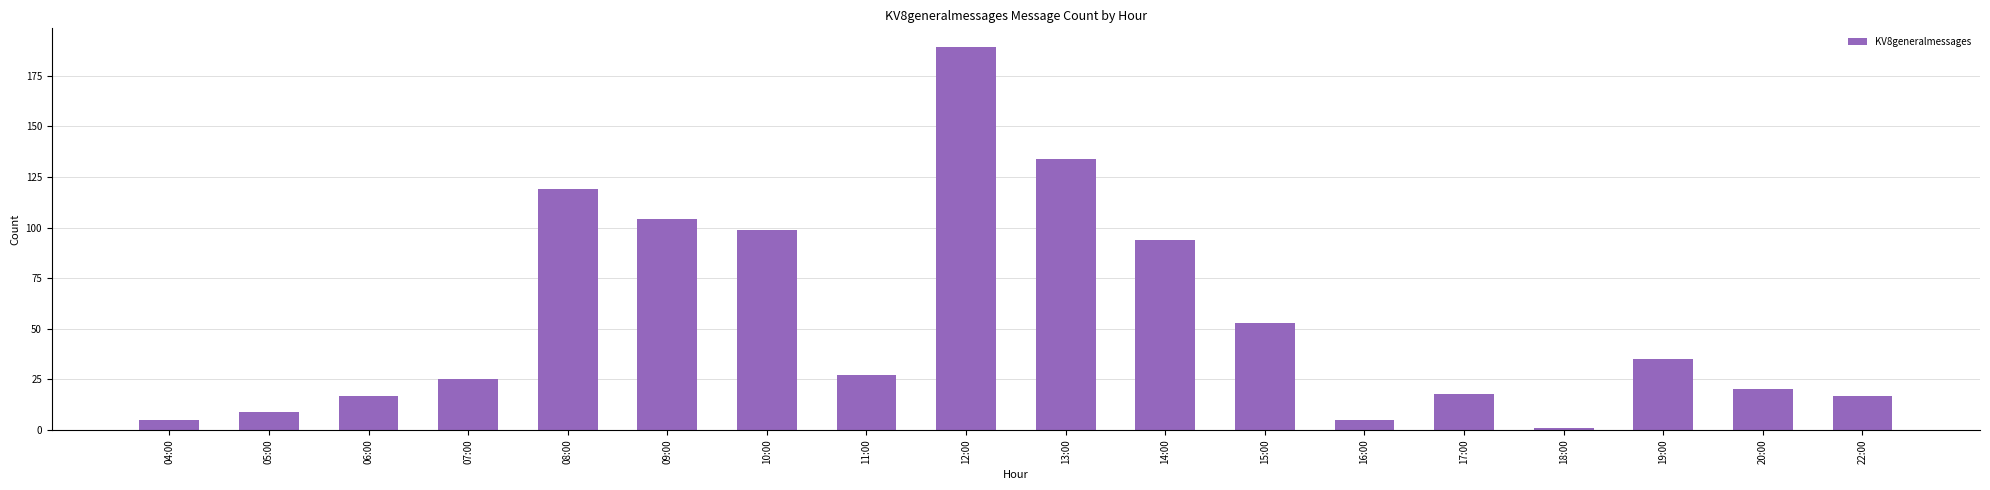

Reading left to right, transcribe all the data shown in this chart.

5	9	17	25	119	104	99	27	189	134	94	53	5	18	1	35	20	17